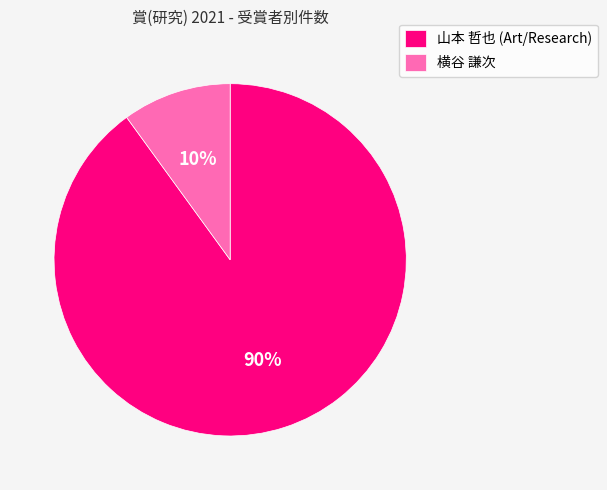

How many slices are in this pie chart?

2